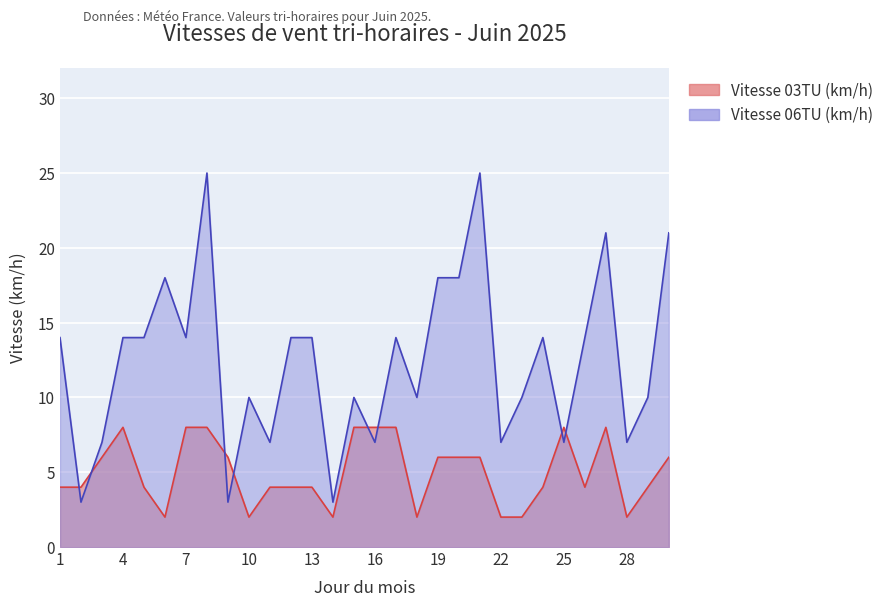

List the labels in order of Vitesse 06TU (km/h) value, smallest first.

2, 9, 14, 3, 11, 16, 22, 25, 28, 10, 15, 18, 23, 29, 1, 4, 5, 7, 12, 13, 17, 24, 26, 6, 19, 20, 27, 30, 8, 21